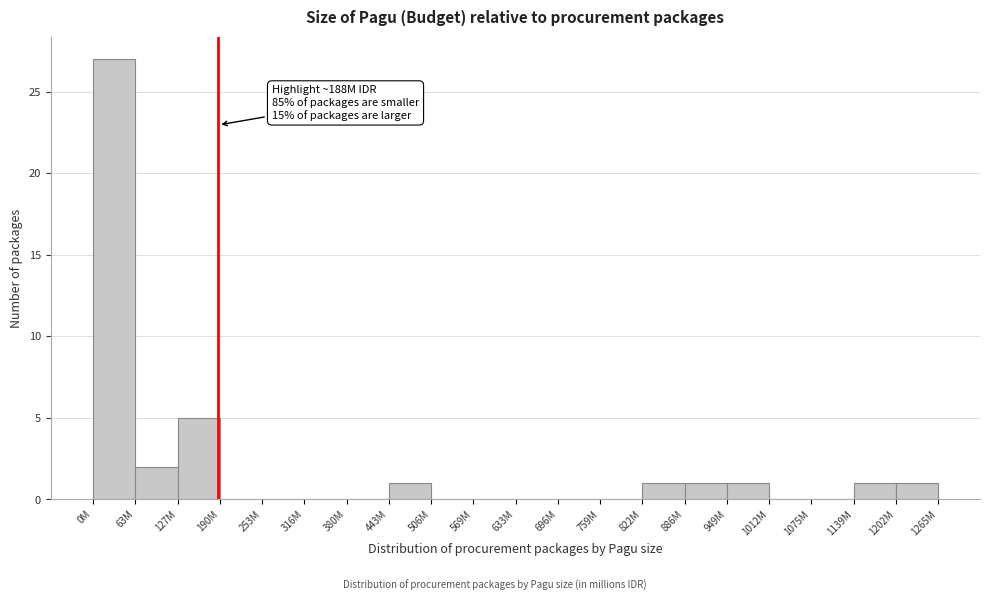

Reading left to right, extract all data points from this chart.

0M=27	63M=2	127M=5	190M=0	253M=0	316M=0	380M=0	443M=1	506M=0	569M=0	633M=0	696M=0	759M=0	822M=1	886M=1	949M=1	1012M=0	1075M=0	1139M=1	1202M=1